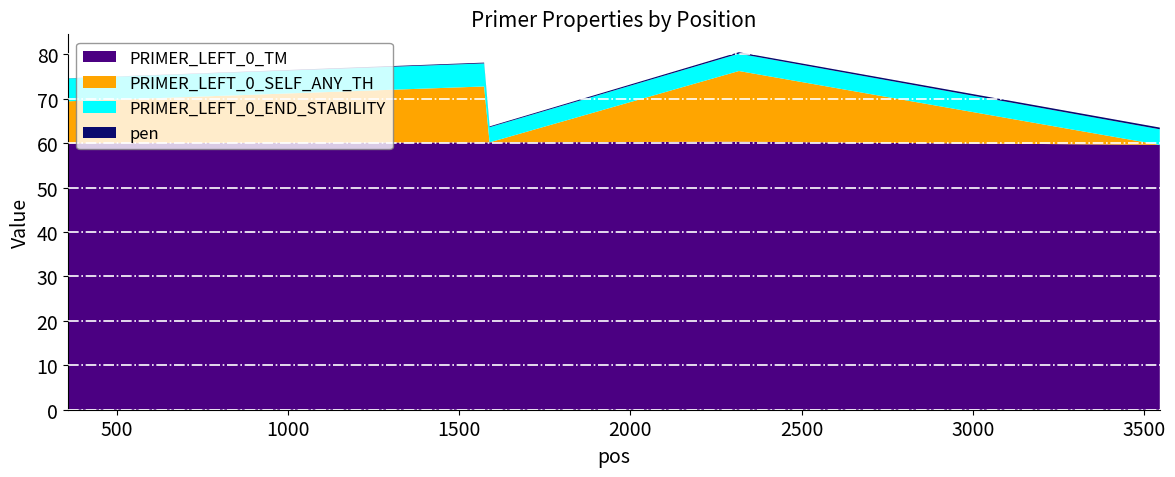

Reading left to right, list all the values displayed in this chart.

PRIMER_LEFT_0_TM: 358=60.0	1573=60.2	1589=60.2	2317=60.3	3546=59.6
PRIMER_LEFT_0_SELF_ANY_TH: 358=9.5	1573=12.6	1589=0.0	2317=15.9	3546=0.0
PRIMER_LEFT_0_END_STABILITY: 358=5.1	1573=5.2	1589=3.4	2317=3.9	3546=3.5
pen: 358=0.0	1573=0.2	1589=0.2	2317=0.3	3546=0.4